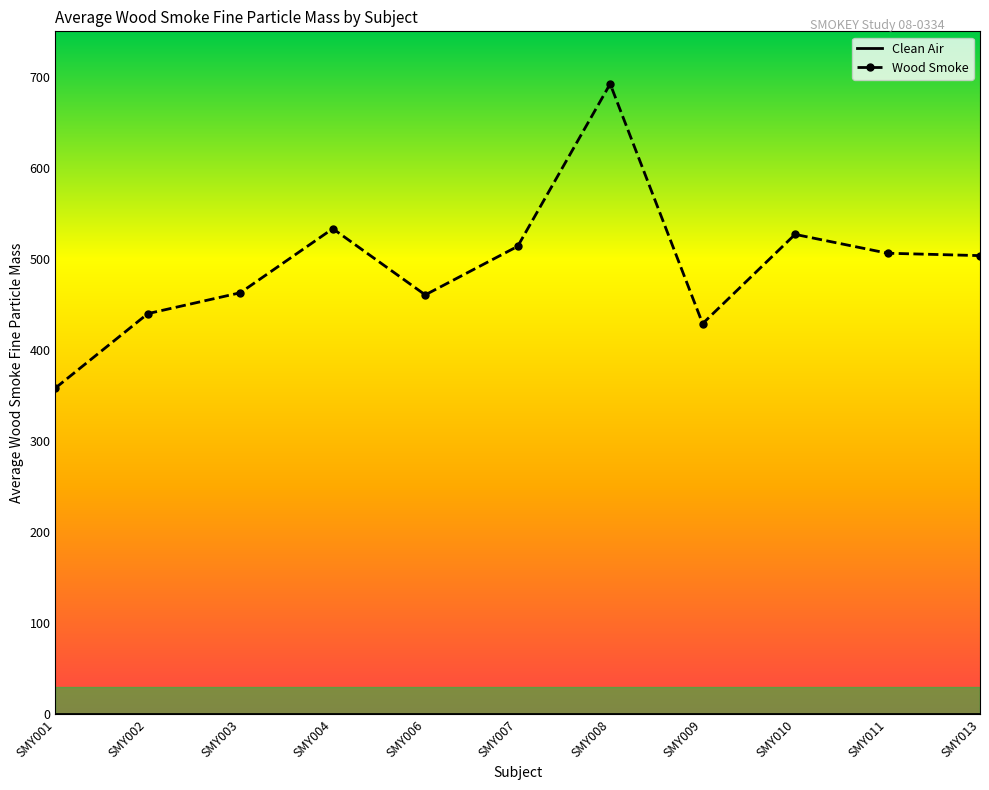

Which category has the highest value in the Wood Smoke series?

SMY008